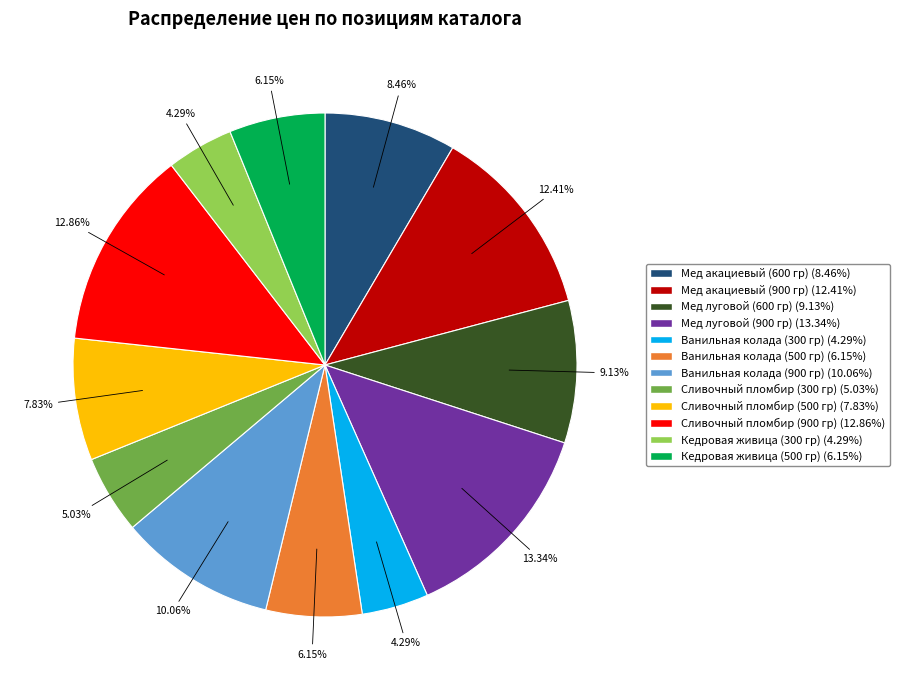

Does any single category account for the majority?

No